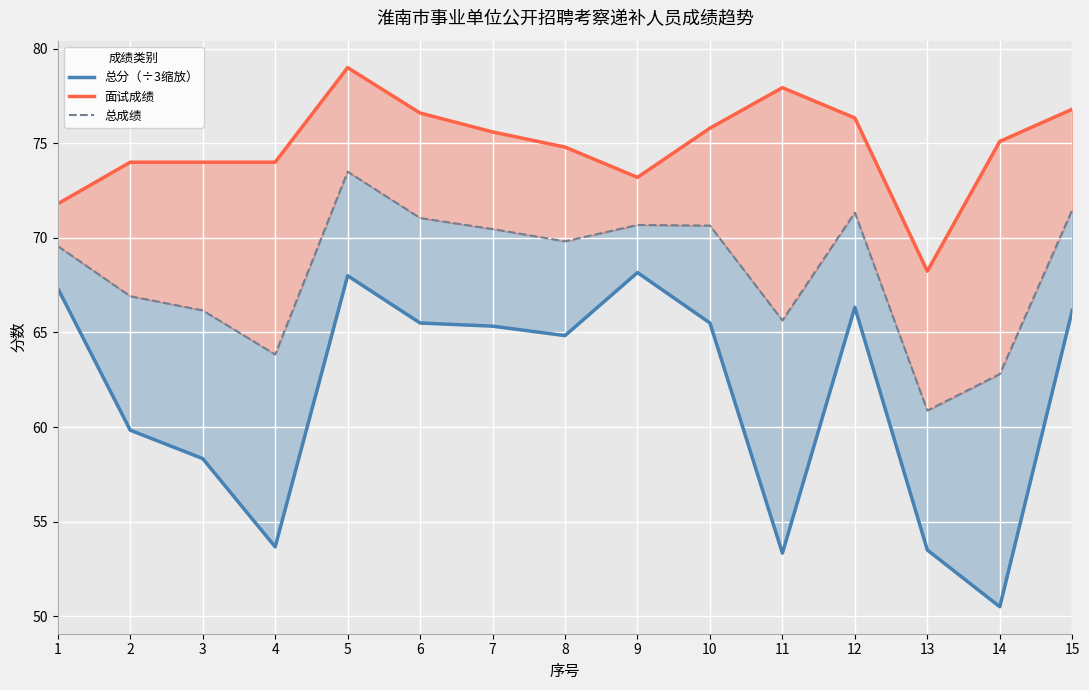

True or false: 总成绩 and 面试成绩 cross at least once.

False